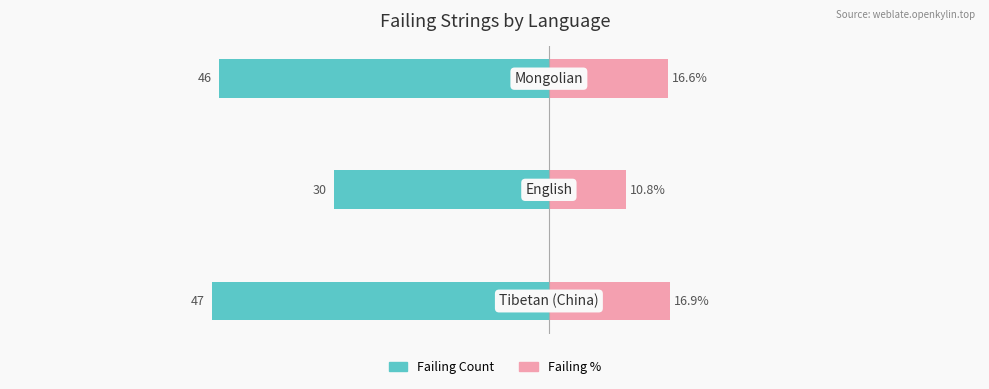

At how many categories does at least one series exceed 2?

3